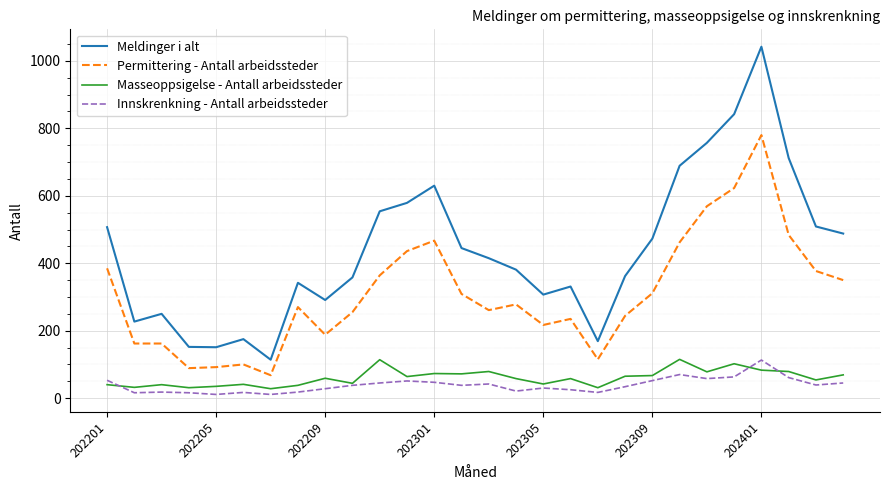

What is the maximum value for Innskrenkning - Antall arbeidssteder?

113